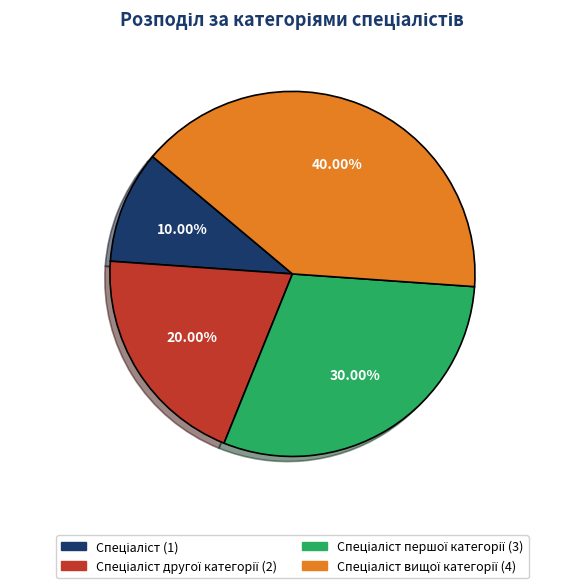

Is there any slice that represents more than half of the pie?

No